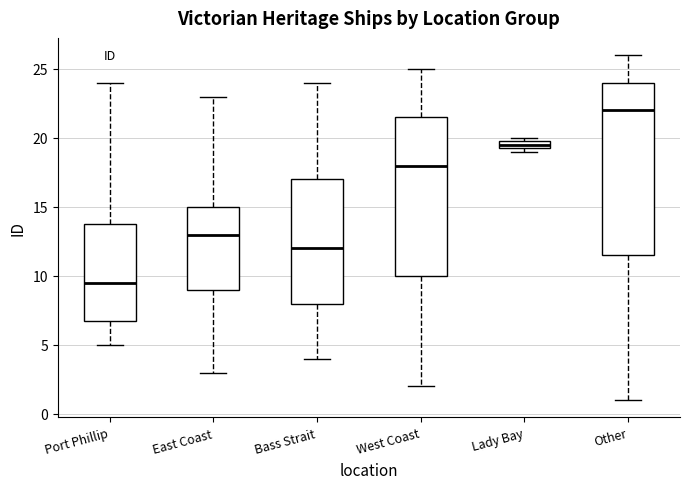

Which box's median line is the lowest?

Port Phillip